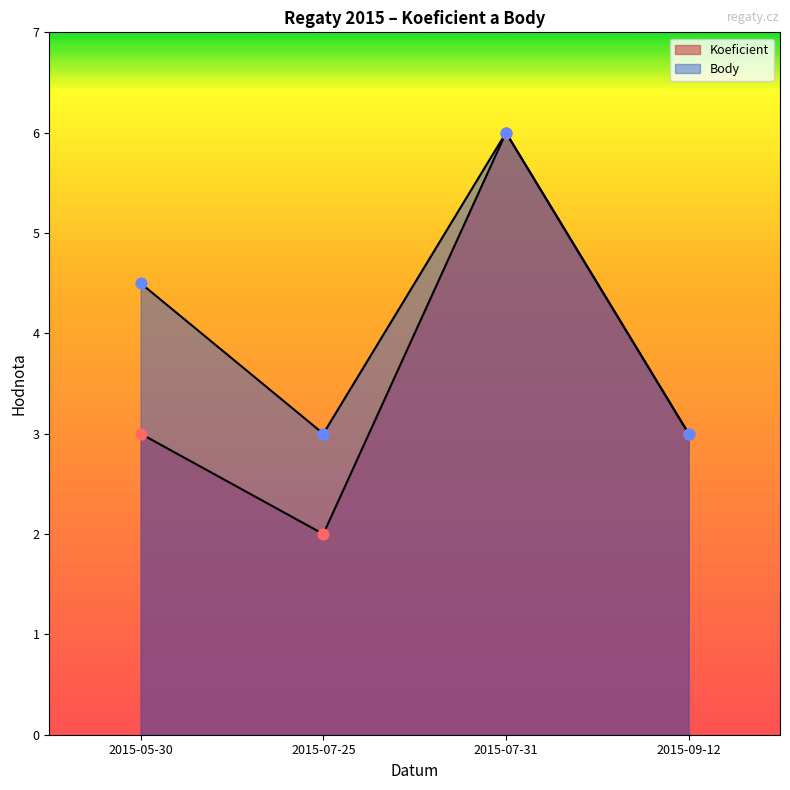

Which series contains the highest Y value?

Koeficient